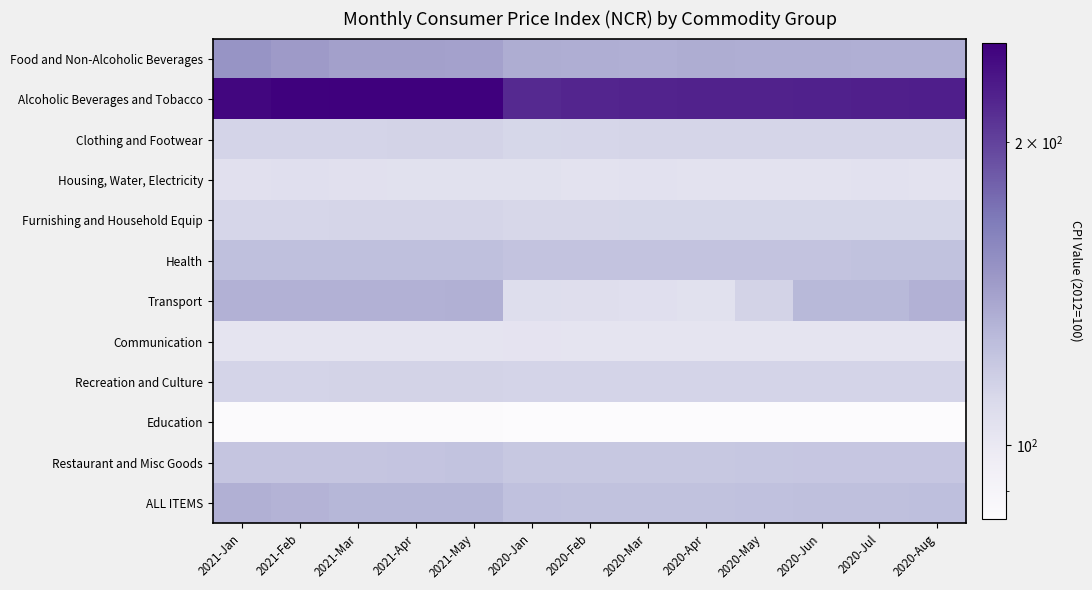

Count the number of categories in the chart.

13